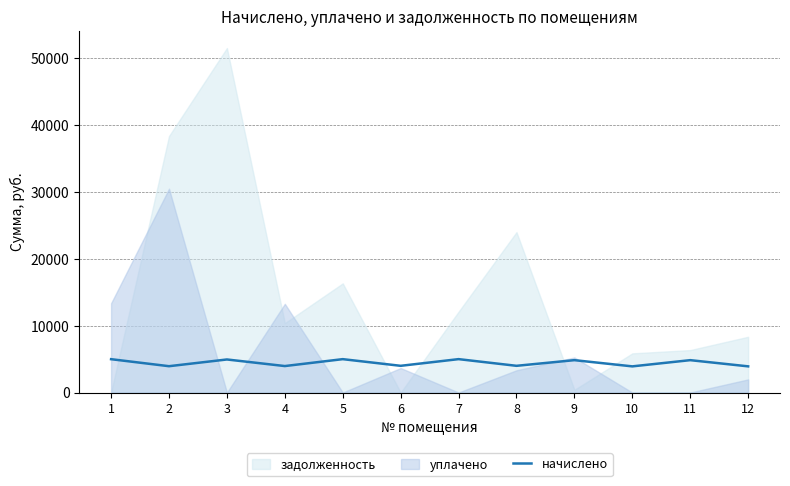

The value of начислено at 3 is 7980.1. True or false?

False